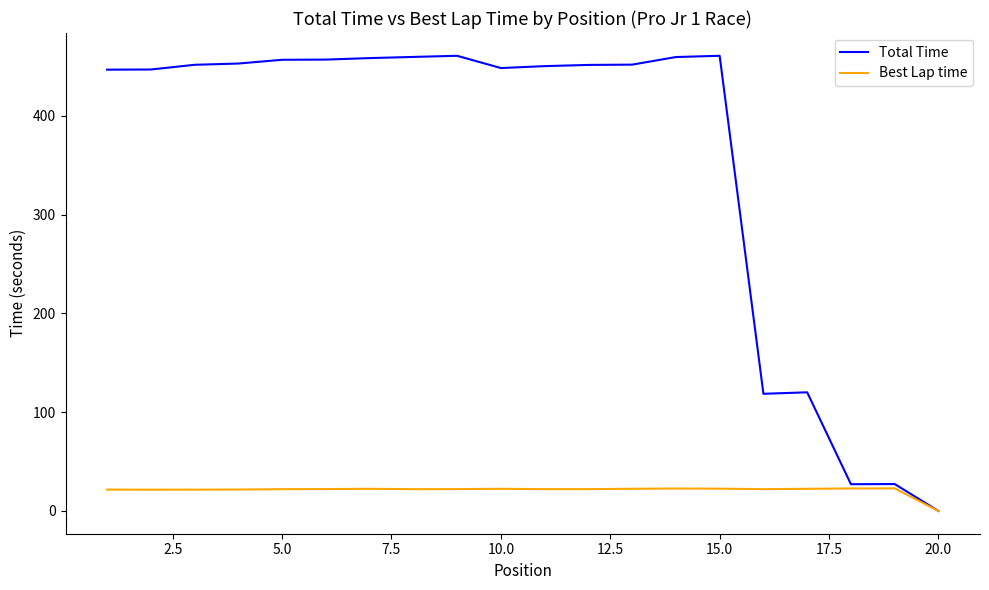

Which series has the largest total across all categories?

Total Time